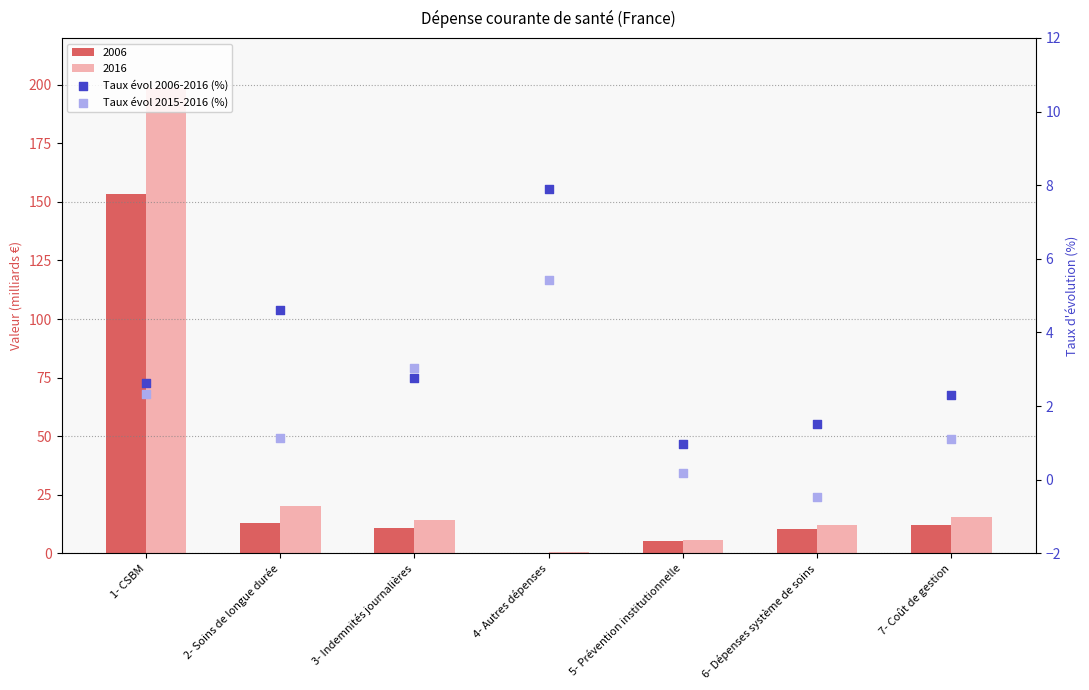

What is the total value across all series at 1- CSBM?

4.9